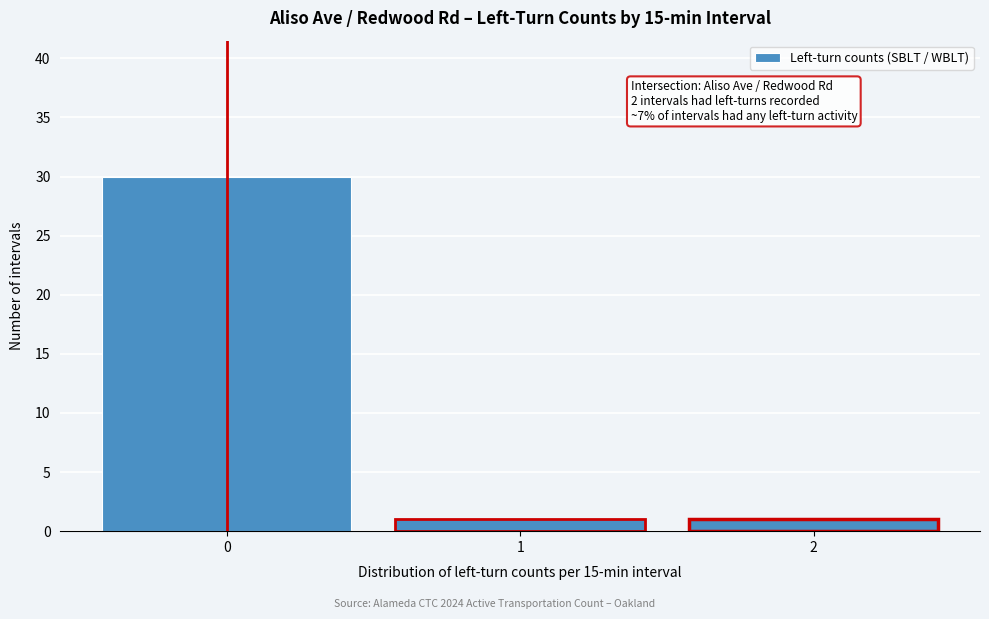

Which range on the x-axis has the tallest bar?

-0.5 to 0.5